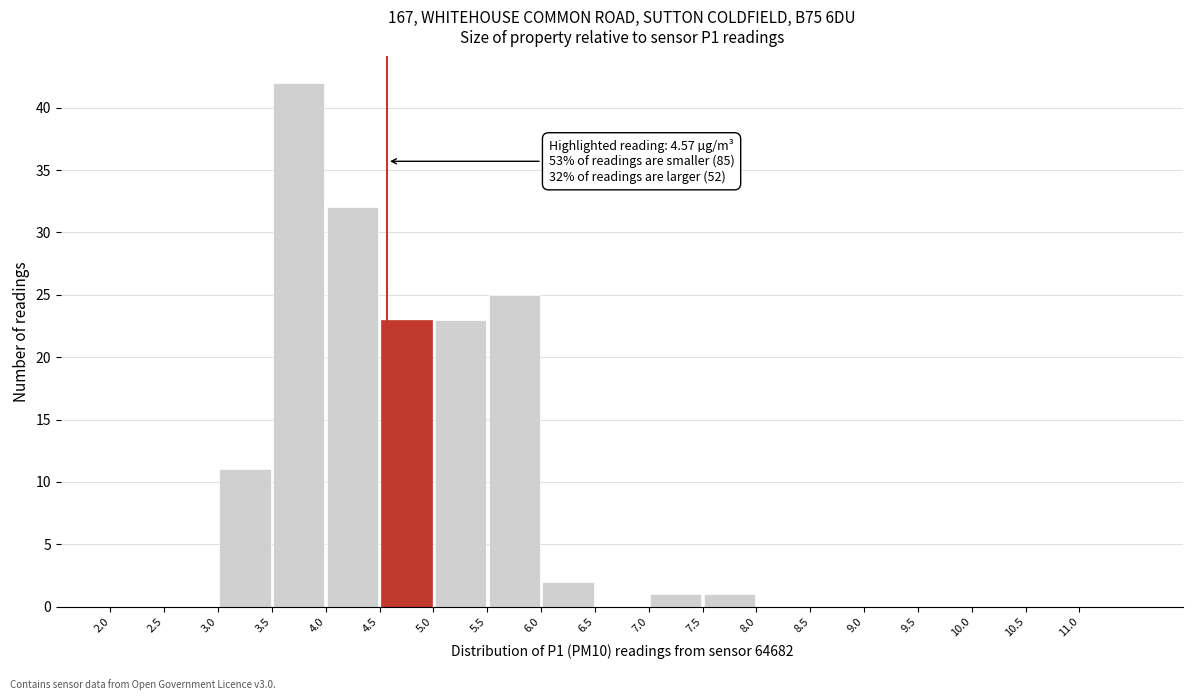

Which range on the x-axis has the tallest bar?

3.5 to 4.0